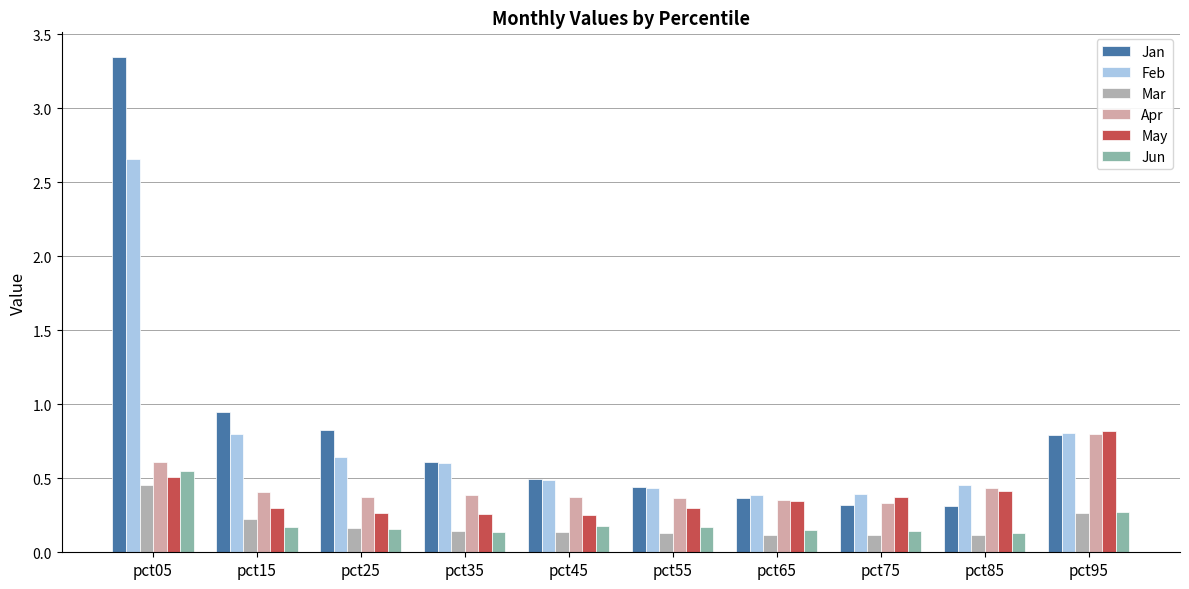

At pct85, list the series in order from smallest to largest.

Mar, Jun, Jan, May, Apr, Feb